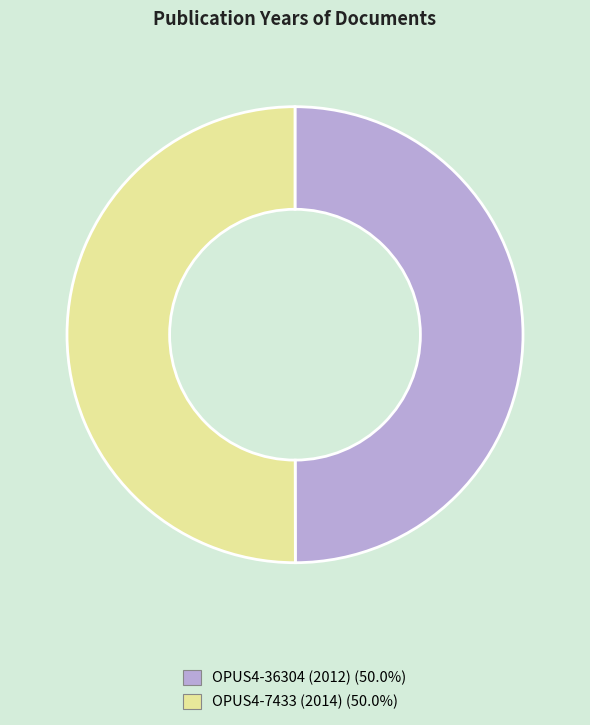

Combined, do OPUS4-36304 (2012) and OPUS4-7433 (2014) account for over 50%?

Yes